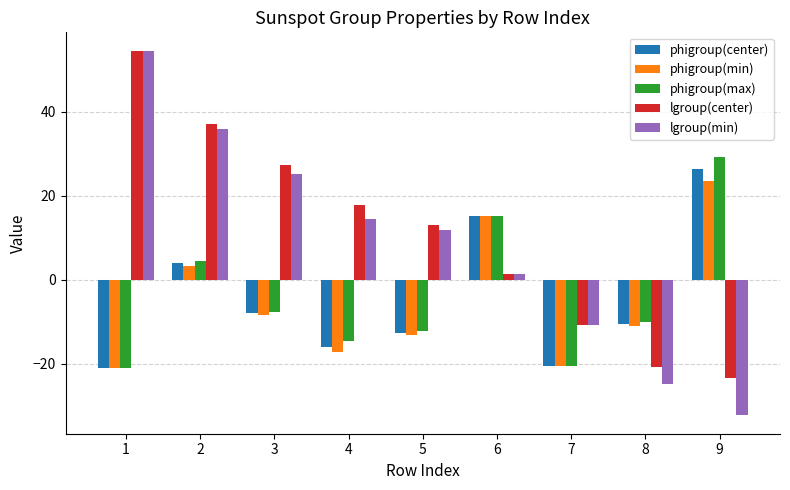

How many groups of bars are there?

9